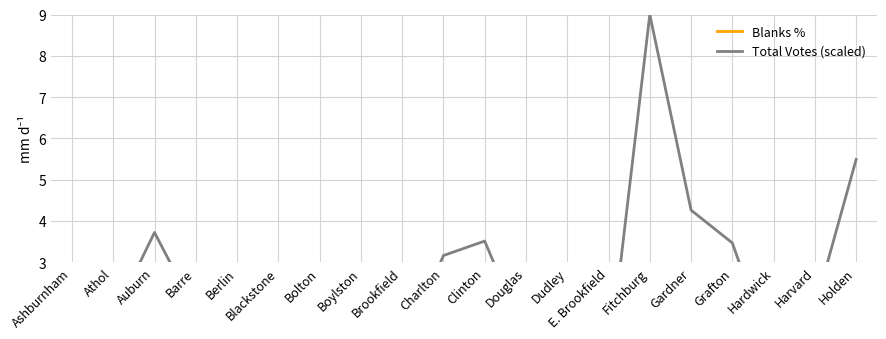

At which label is Blanks % closest to 32?

Fitchburg